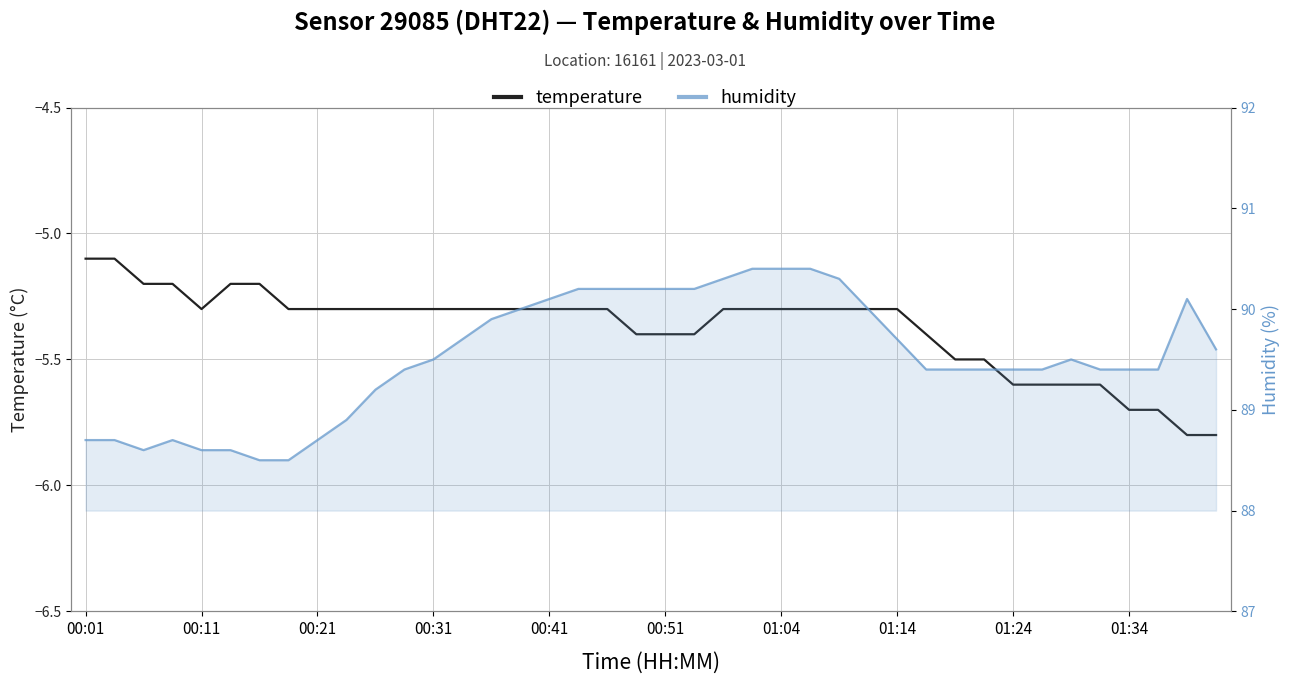

What are all the series names shown in the legend?

temperature, humidity